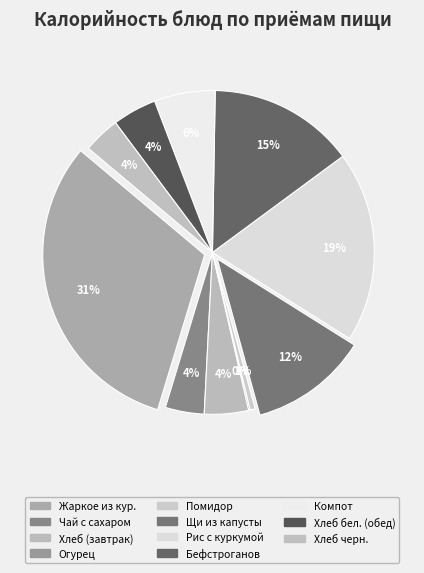

Which slice is the smallest?

Огурец свежий